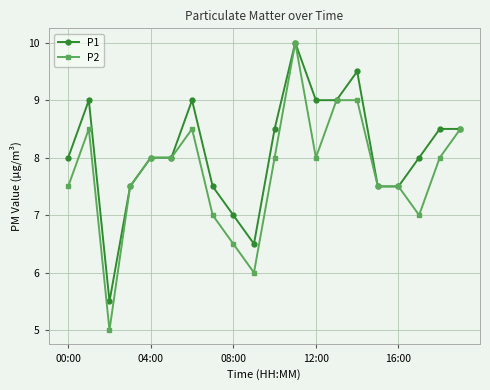

Rank the series by their average value, from lowest to highest.

P2, P1